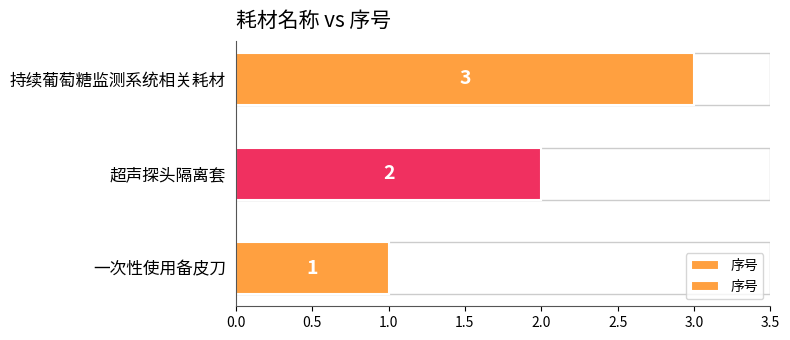

What is the difference between the values at 超声探头隔离套 and 持续葡萄糖监测系统相关耗材?

1